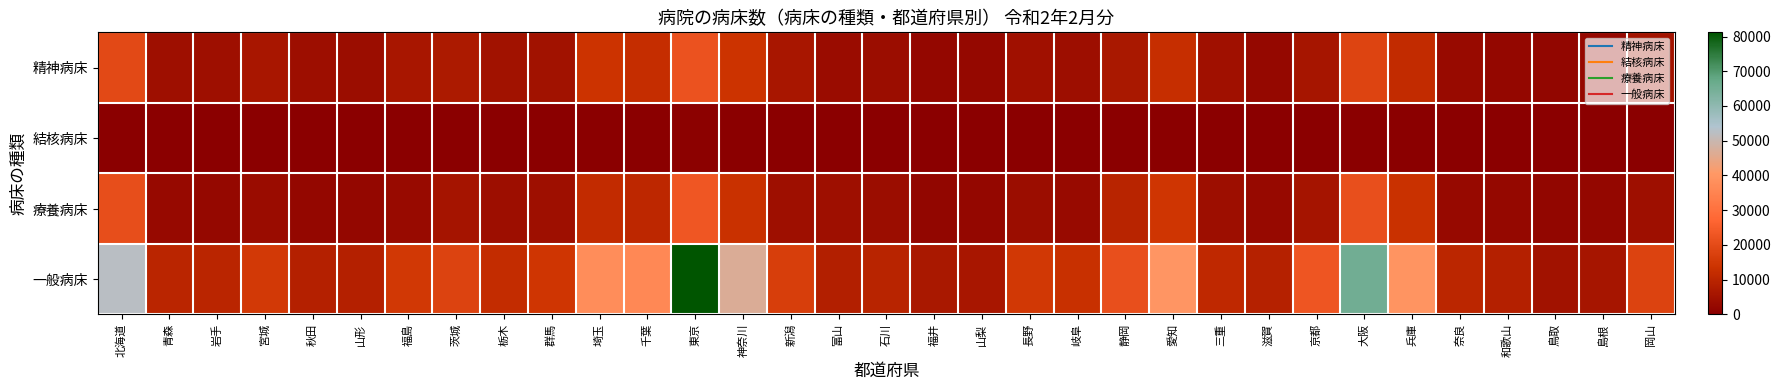

List the series in order of their peak value, lowest first.

結核病床, 精神病床, 療養病床, 一般病床